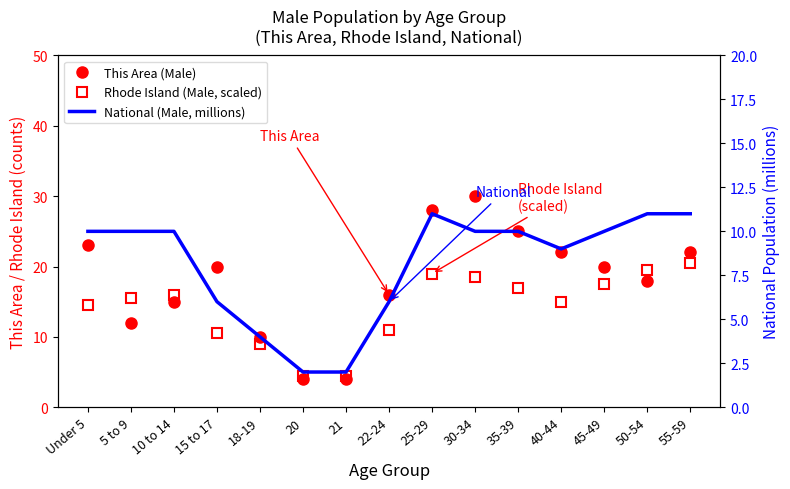

What position from the right is 5 to 9?

14